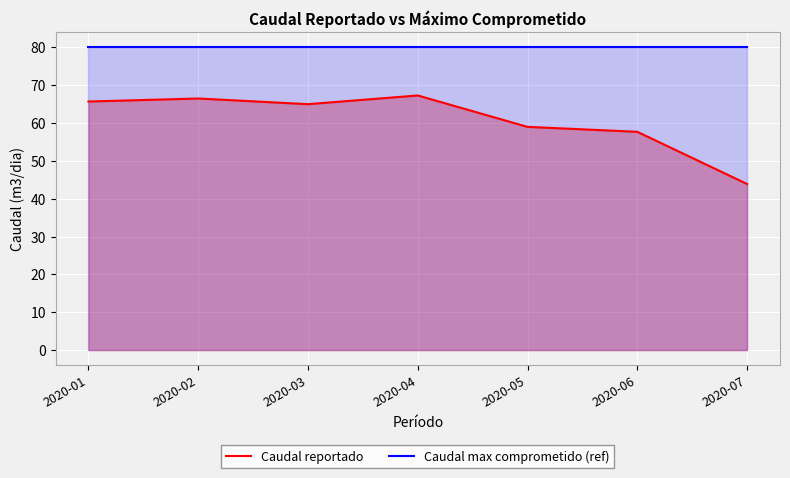

Reading left to right, what are all the values shown in this chart?

Caudal reportado: 65.7	66.5	65.0	67.3	59.0	57.7	43.9
Caudal max comprometido (ref): 80.0	80.0	80.0	80.0	80.0	80.0	80.0